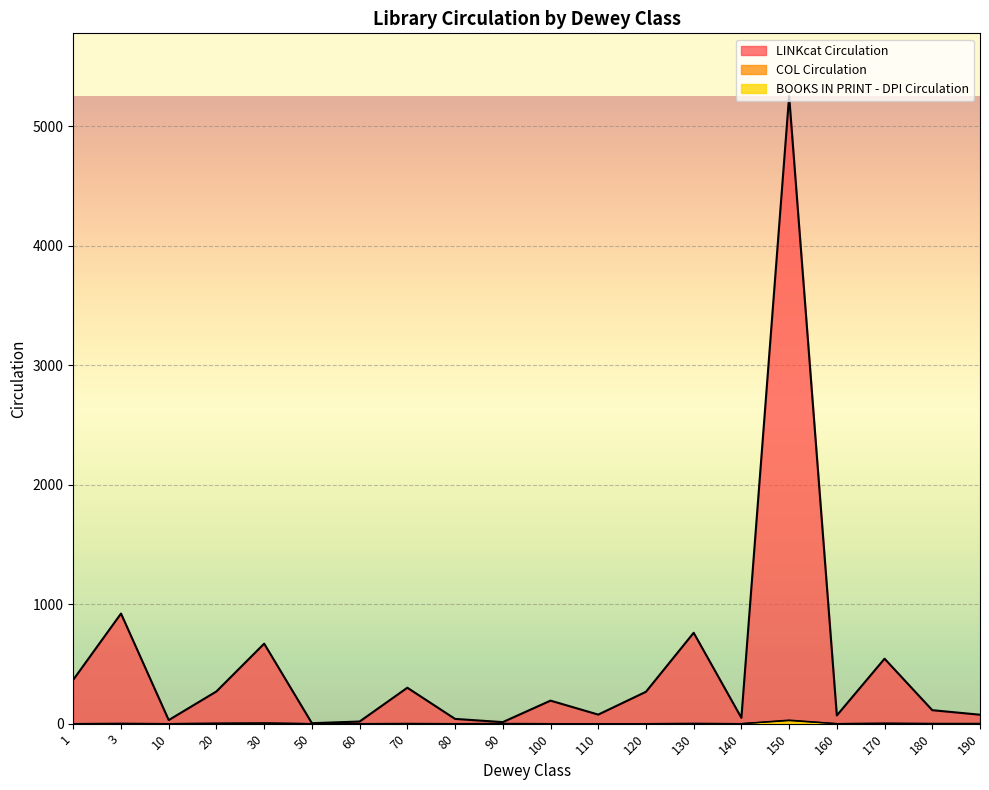

Which series has the largest range (max minus min)?

LINKcat Circulation